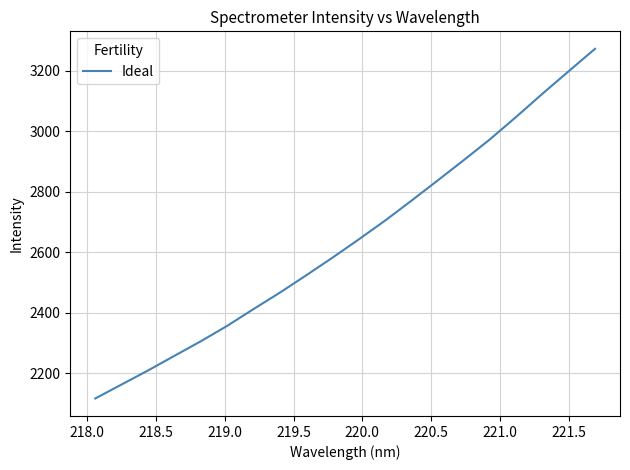

What is the maximum value shown in the chart?

3271.9